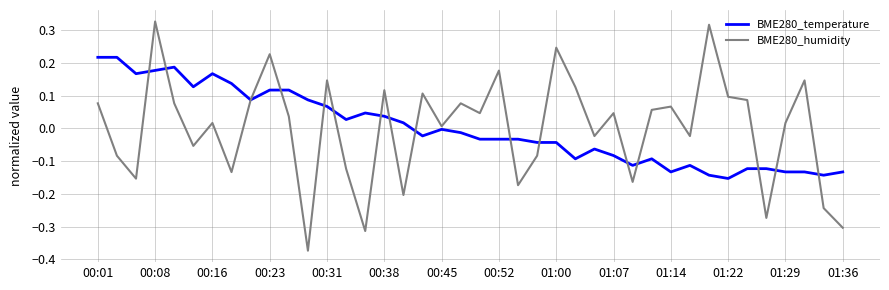

Which series has the largest range (max minus min)?

BME280_humidity